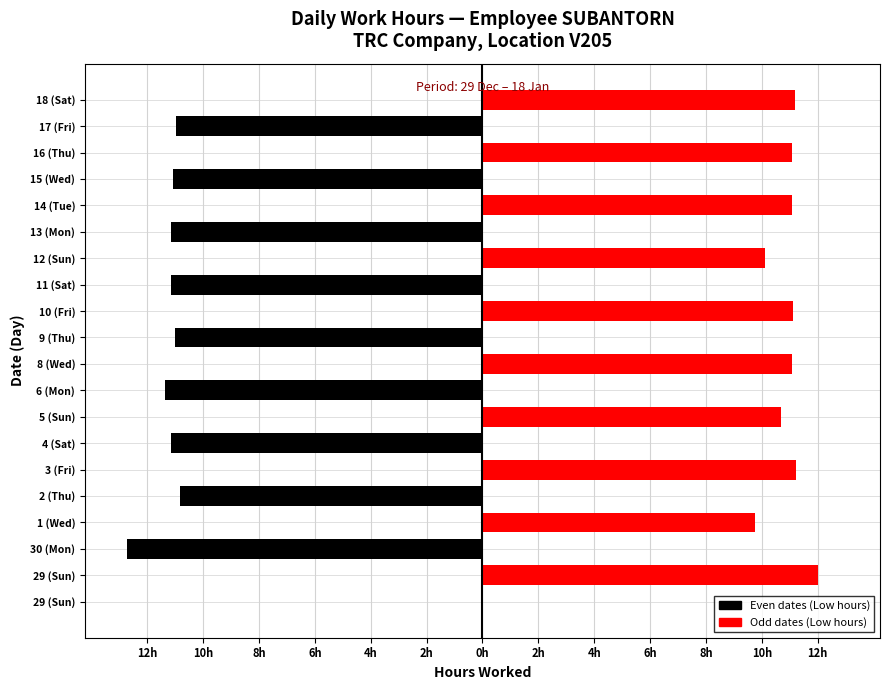

How many positive values does the Day (odd) series have?

10